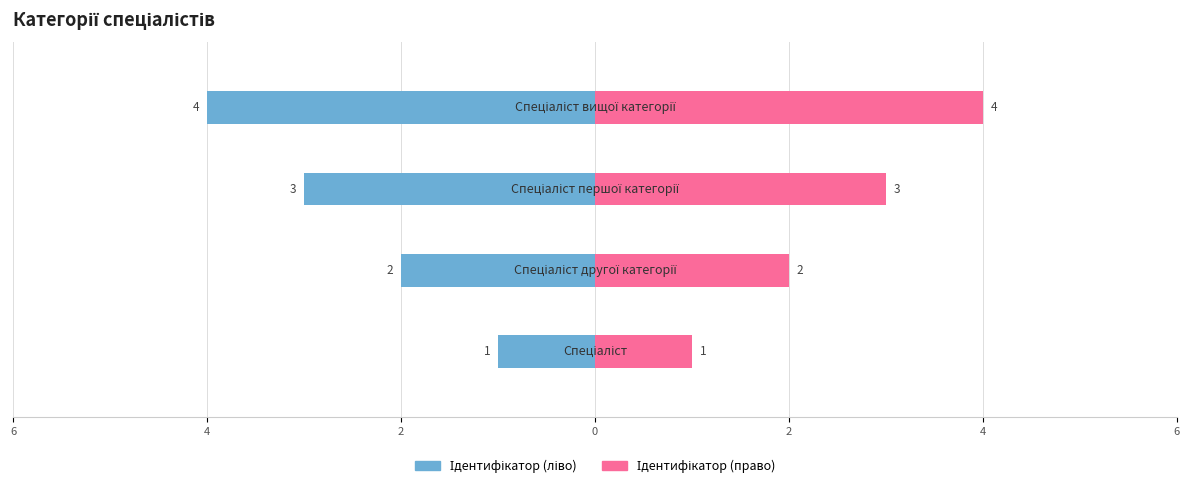

What is the value of the Ідентифікатор (право) bar at the 1st from the left?

1